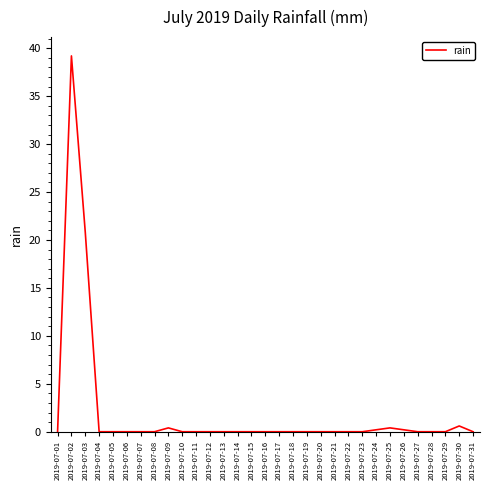

Read the value at 2019-07-25.

0.4